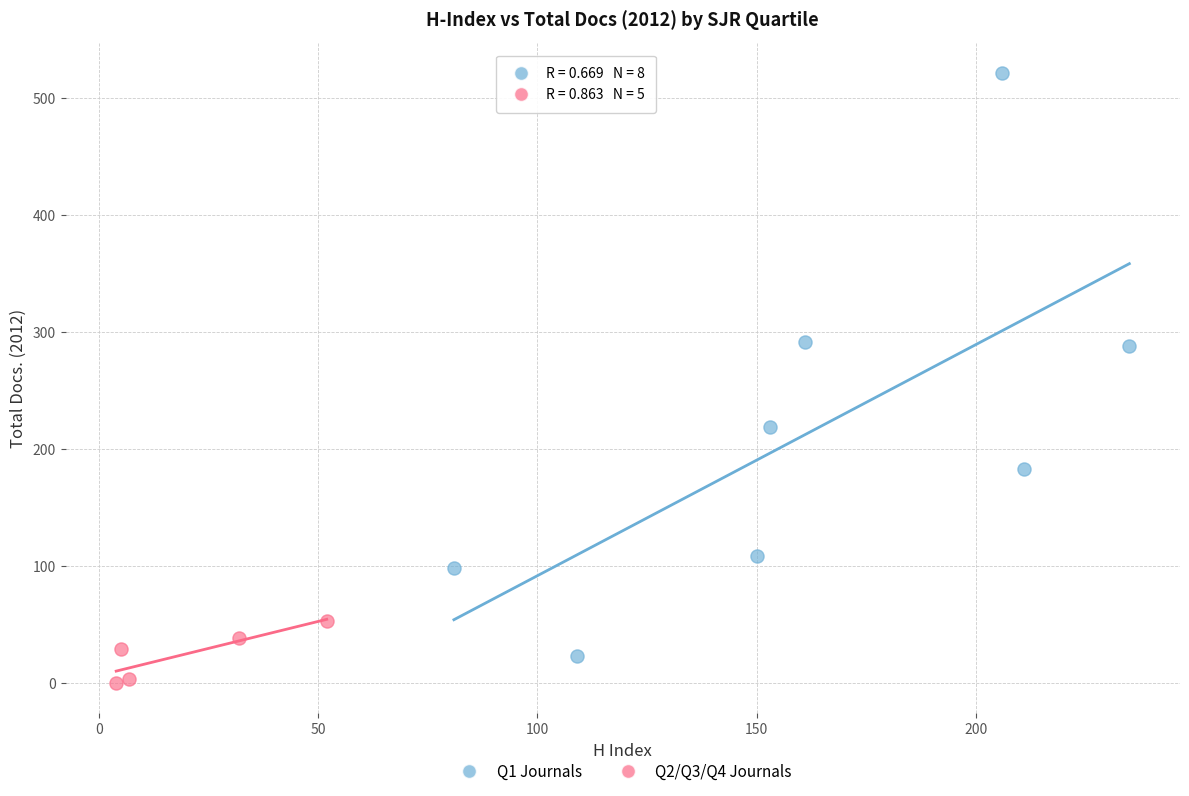

Which series reaches the minimum Y coordinate?

Q2/Q3/Q4 Journals